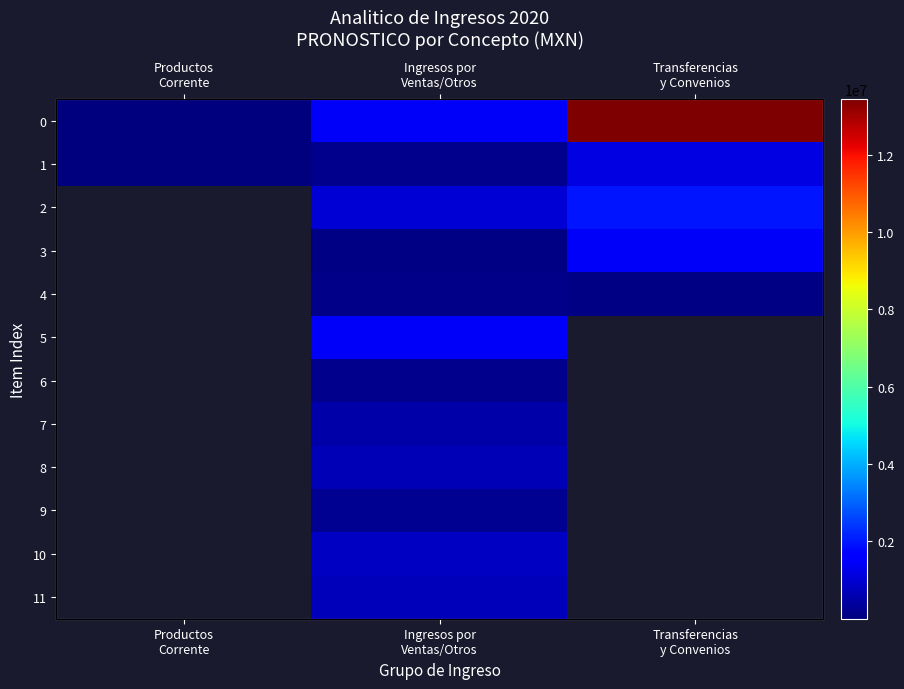

How many distinct data groups are displayed?

12